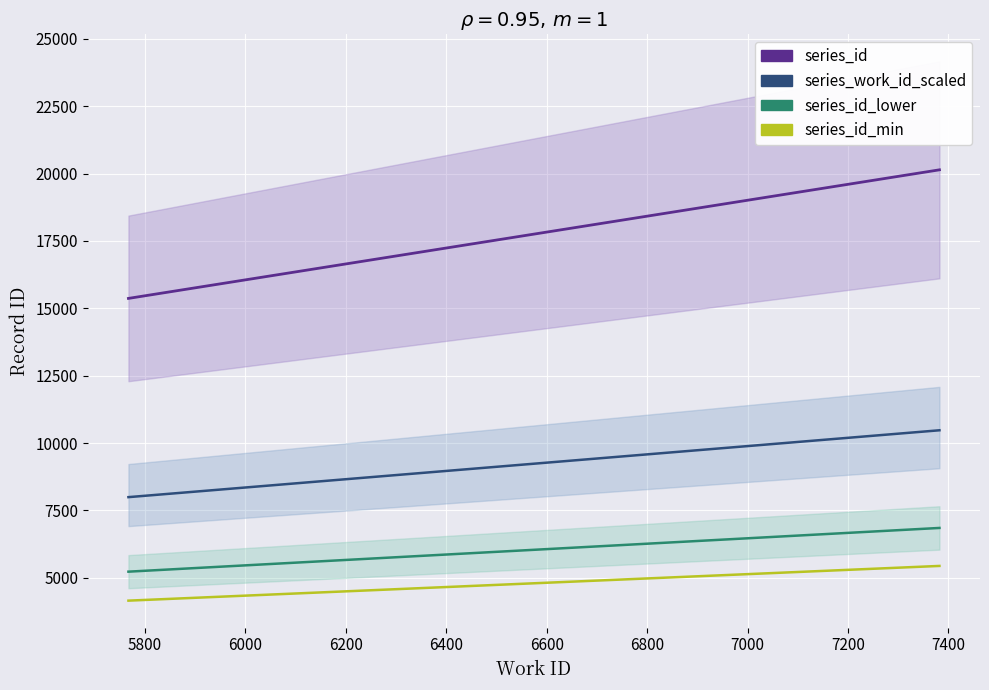

Is this an area chart (filled region under the line)?

No